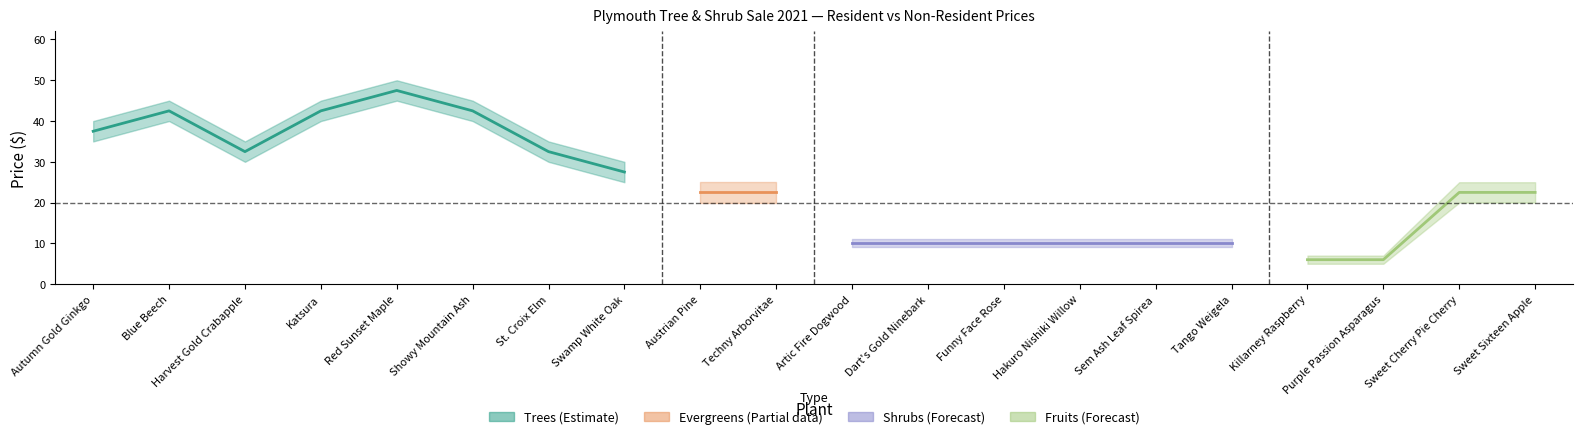

What is the difference between the second highest and minimum values in the Resident Price series?

35